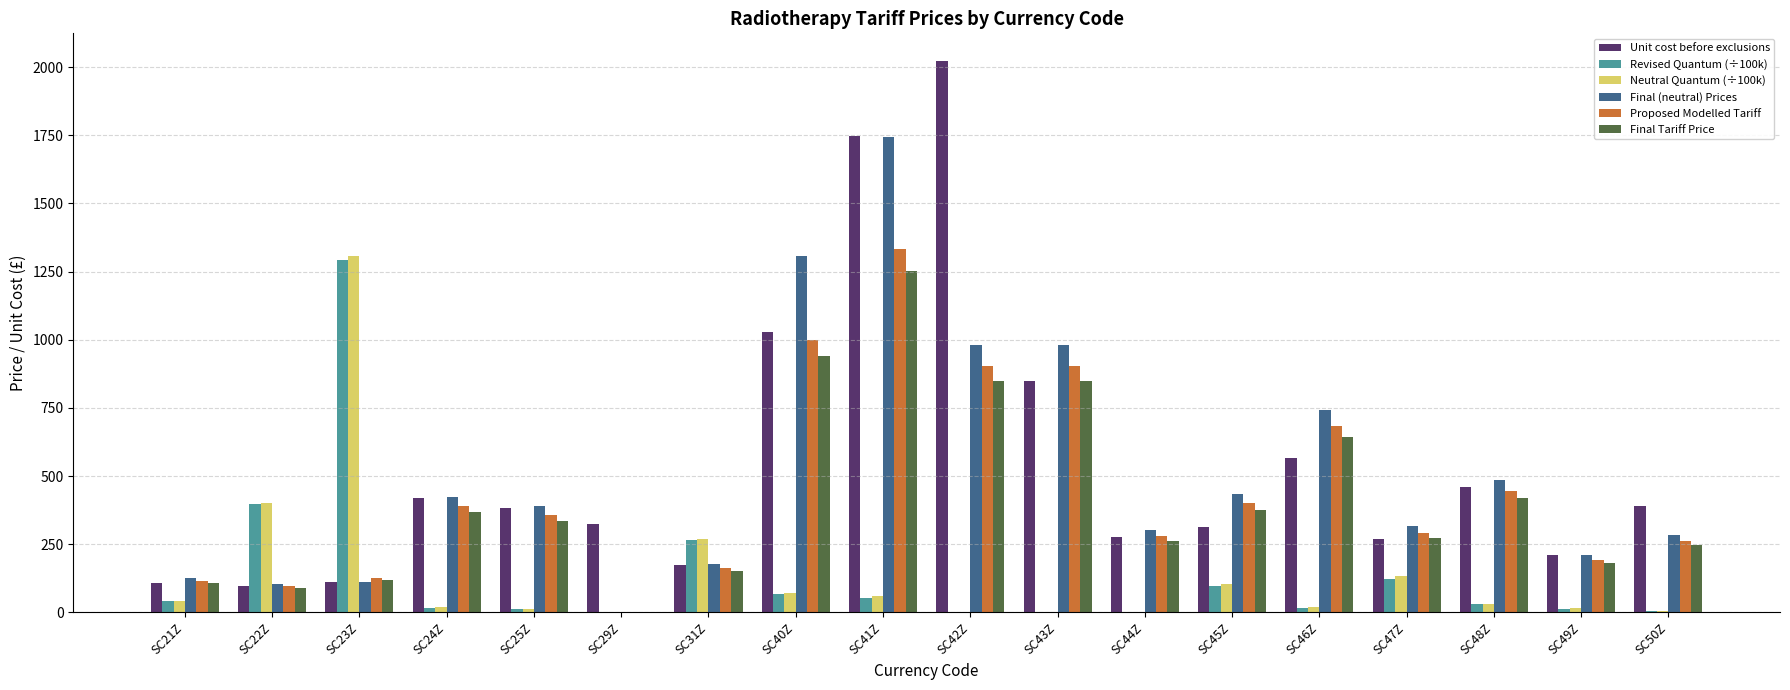

What is the total value across all series at SC47Z?

1410.9